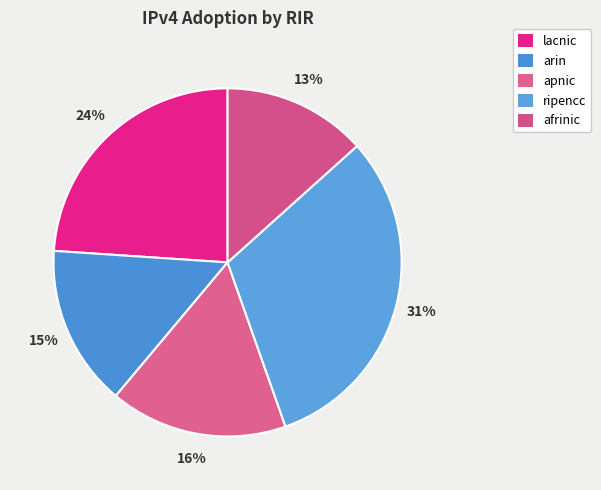

Is it true that apnic is 16% of the pie?

True